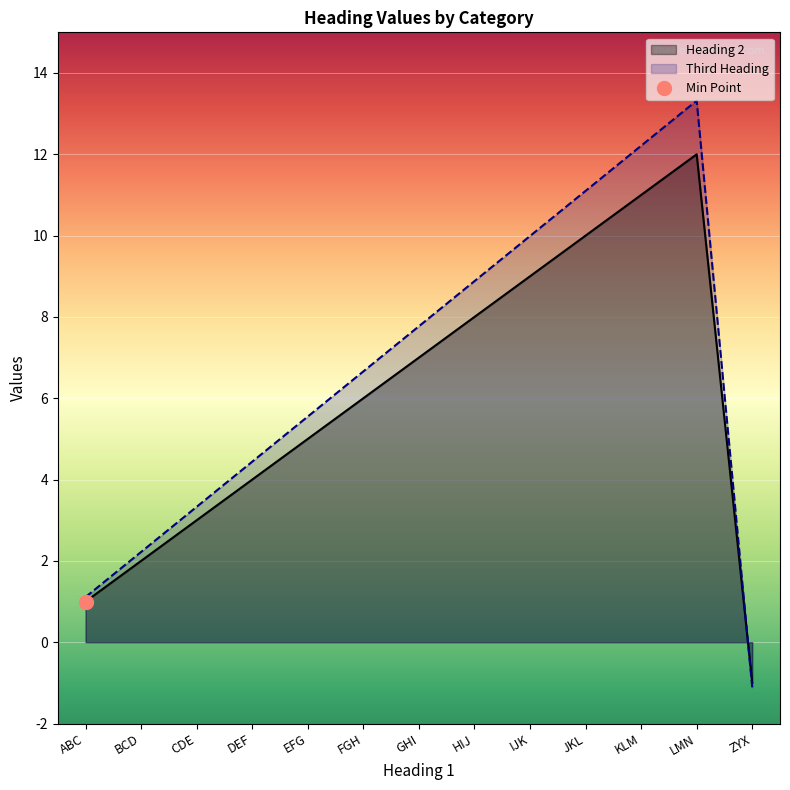

What is the total value across all series at ABC?

2.1